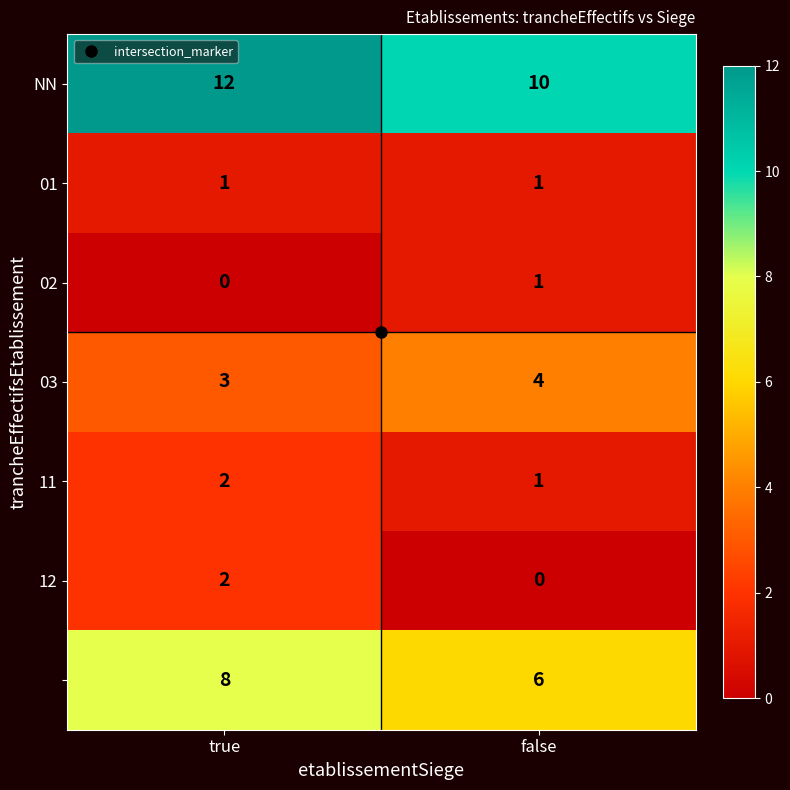

What is the spread (max minus min) of values at true?

12